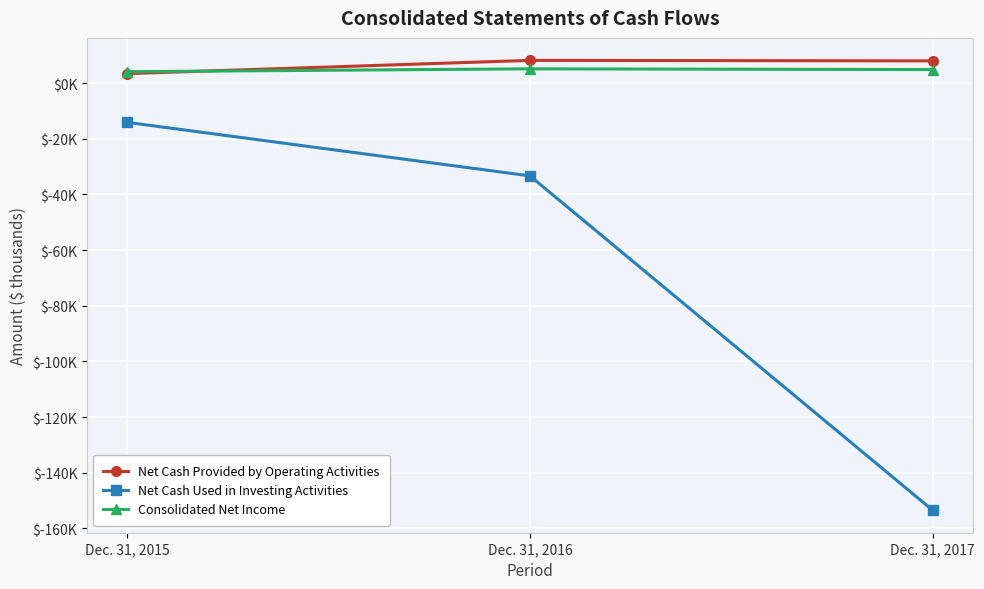

What is the value of the Net Cash Provided by Operating Activities point at the 2nd from the left?

8150